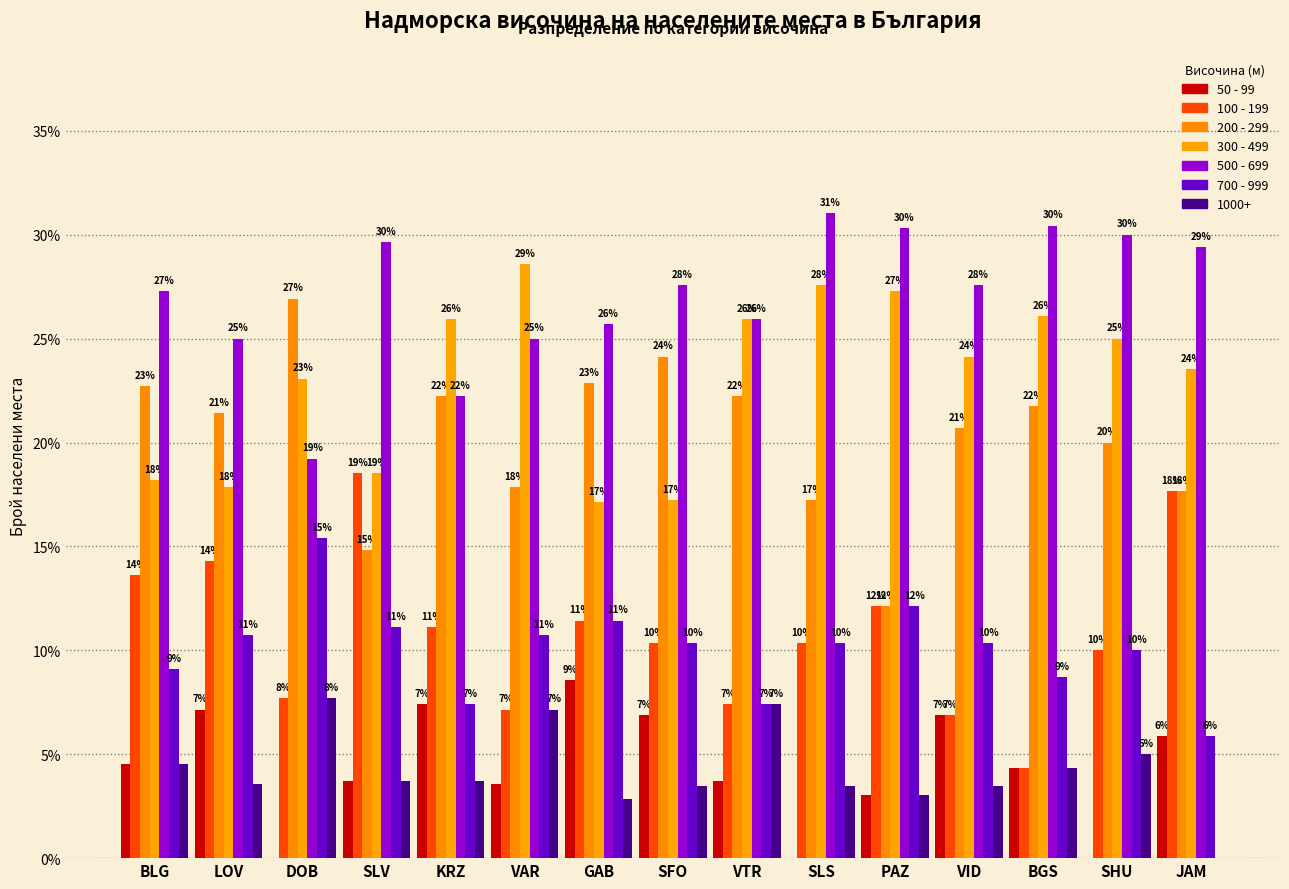

How many groups of bars are there?

15